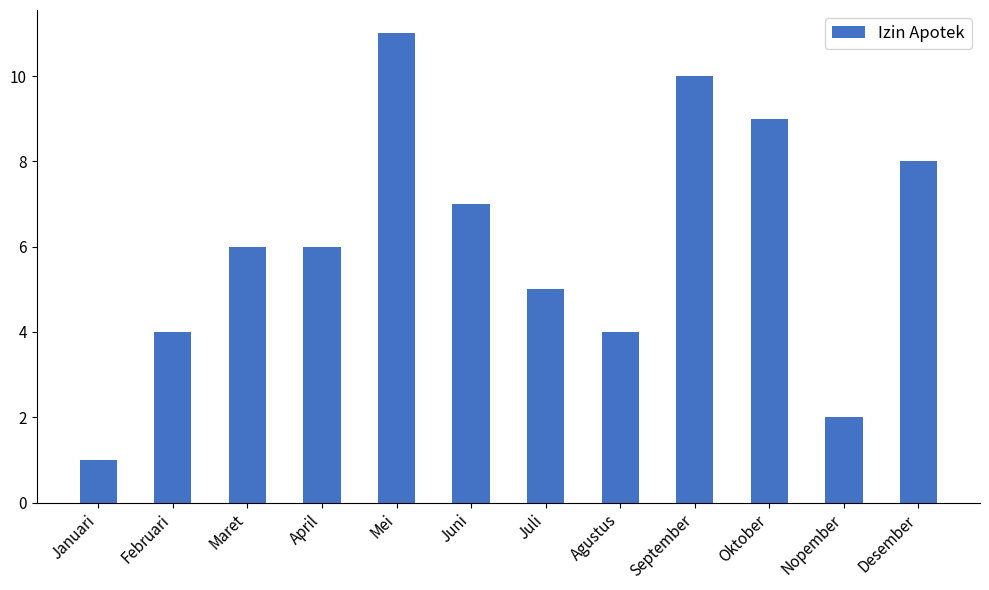

What is the value of the 9th bar from the left?

10